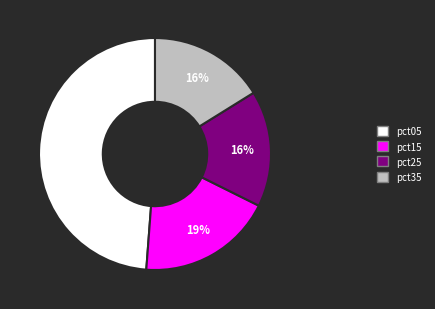

Is there a majority slice in this chart?

No